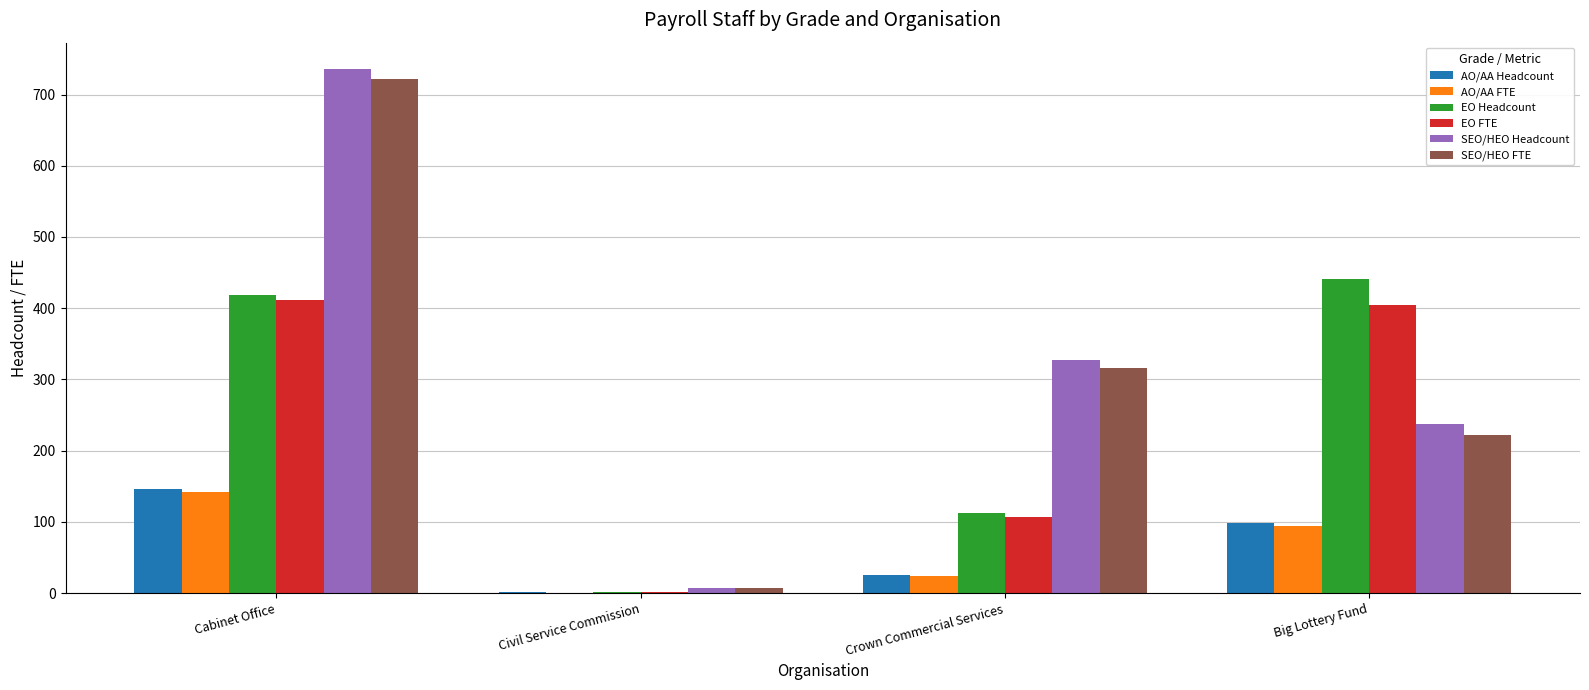

What value does the EO FTE series have at Civil Service Commission?

2.0